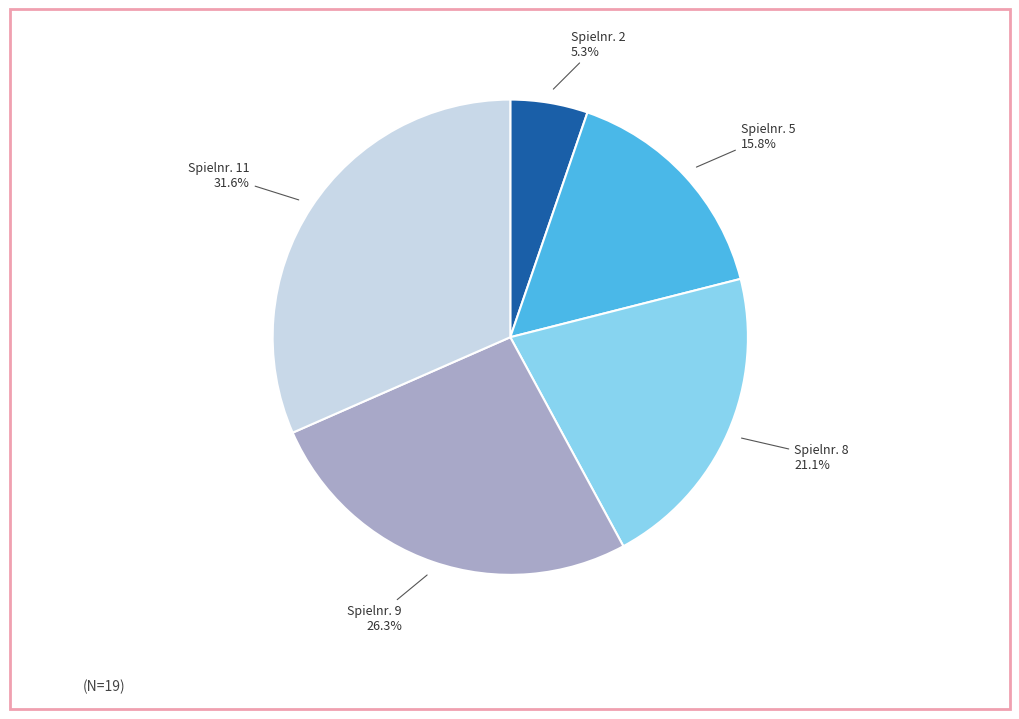

To the nearest percent, what is the average slice percentage?

20%